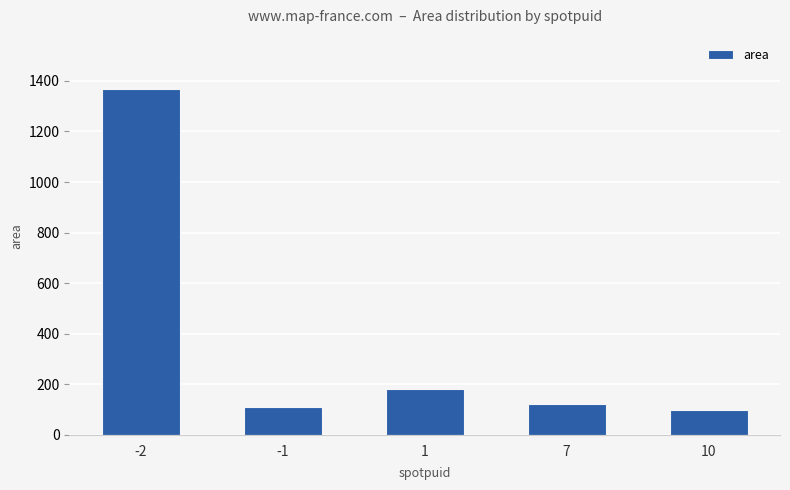

What is the change in value from -2 to 10?

-1269